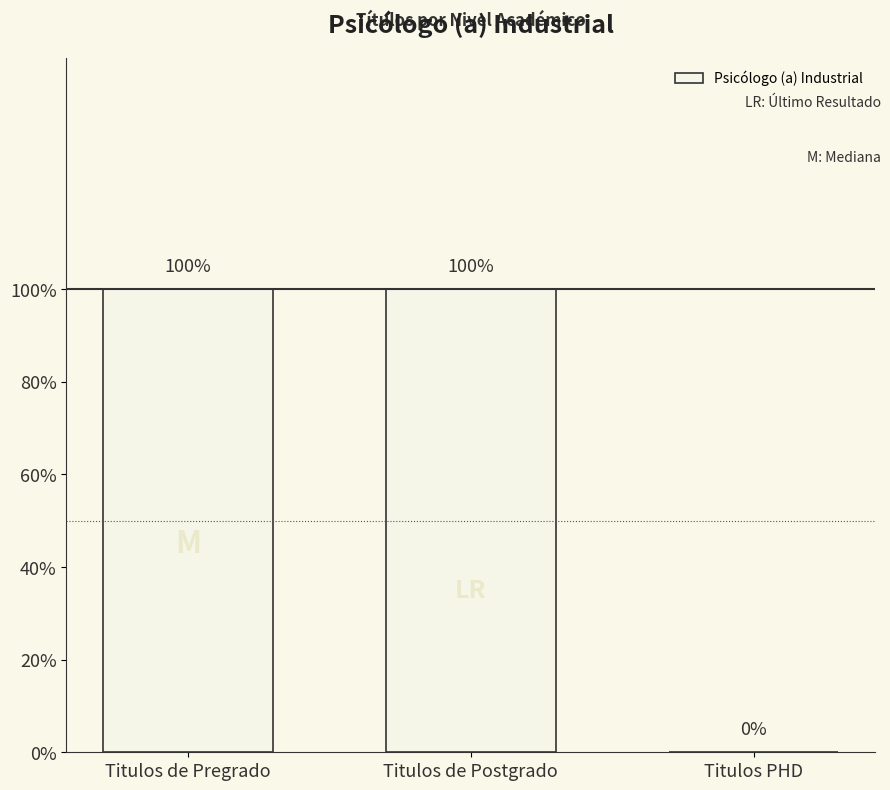

What is the greatest value displayed?

1